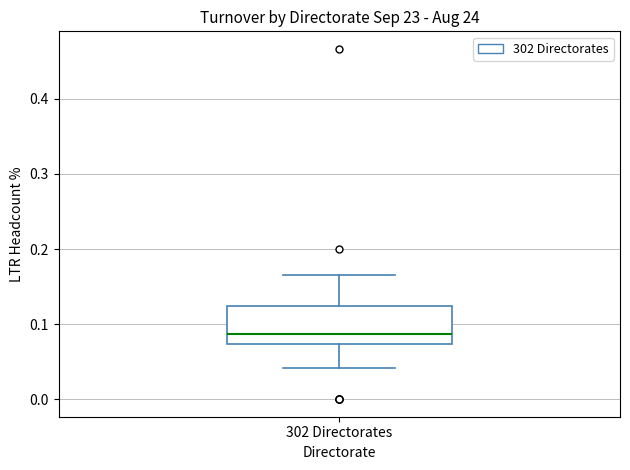

Where does the median line of the box for 302 Directorates sit on the y-axis? The values are not printed on the chart, so give them approximately, as read against the axis.

0.09